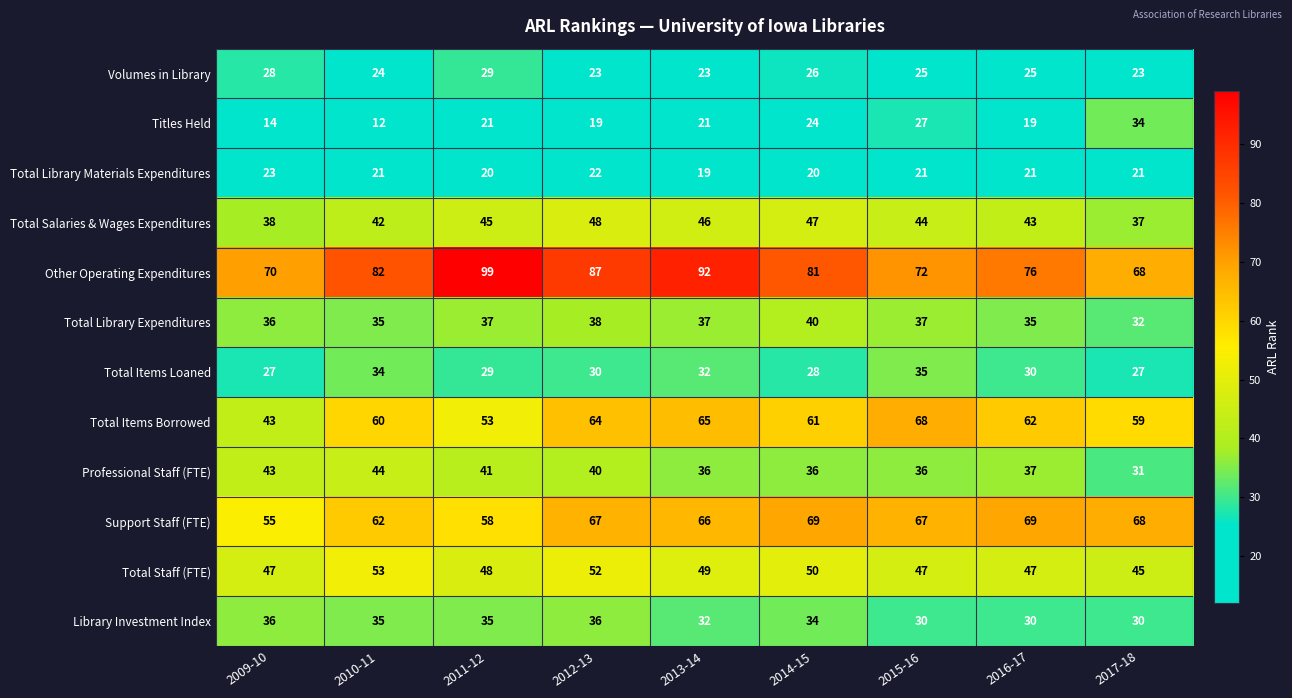

What is the highest value of the Volumes in Library series?

29